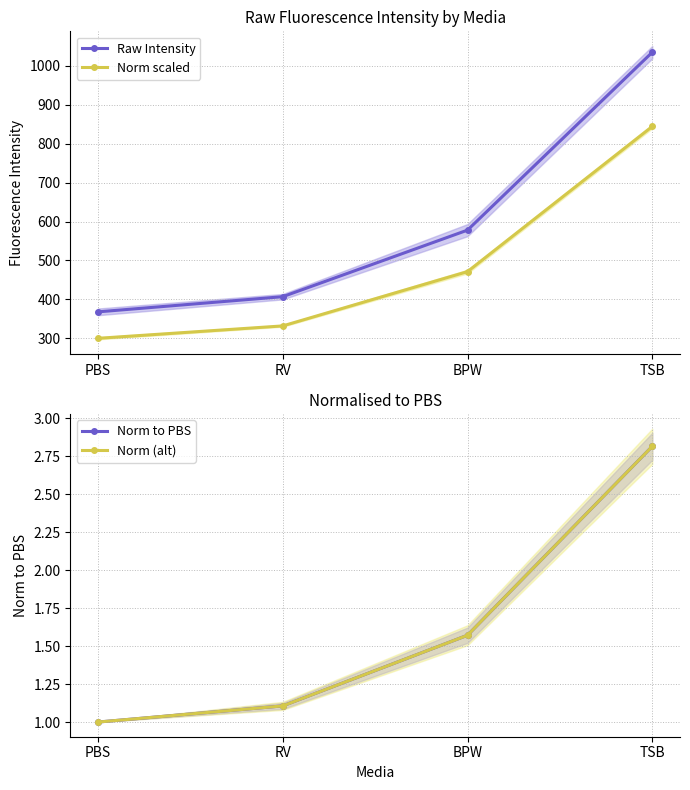

Is the value of Raw Intensity at PBS greater than the value of Norm to PBS at TSB?

Yes